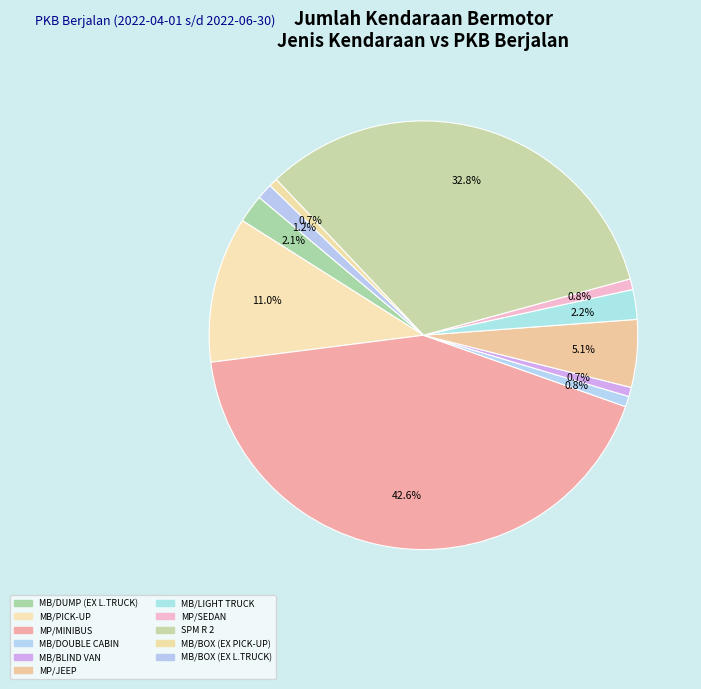

How many slices are in this pie chart?

11